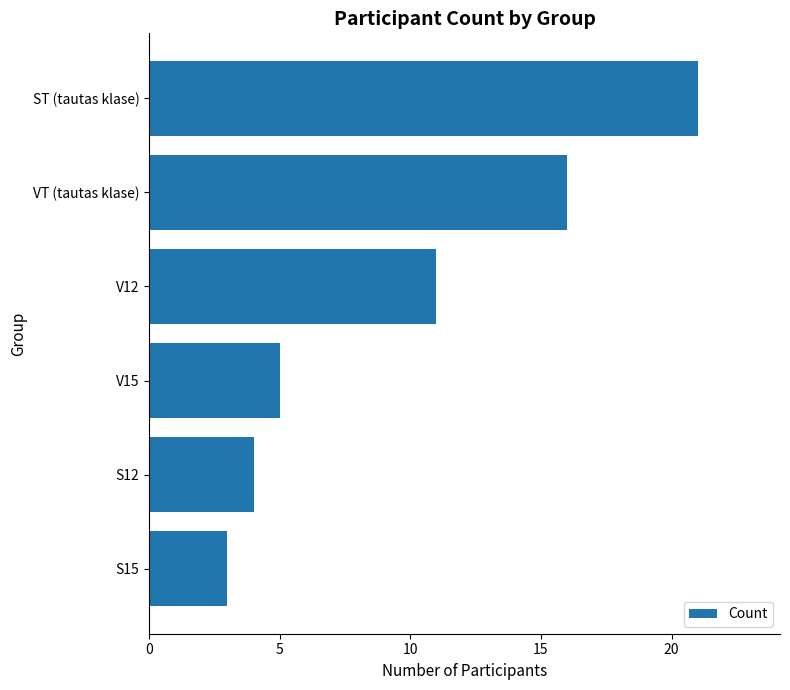

Does the chart contain any negative values?

No